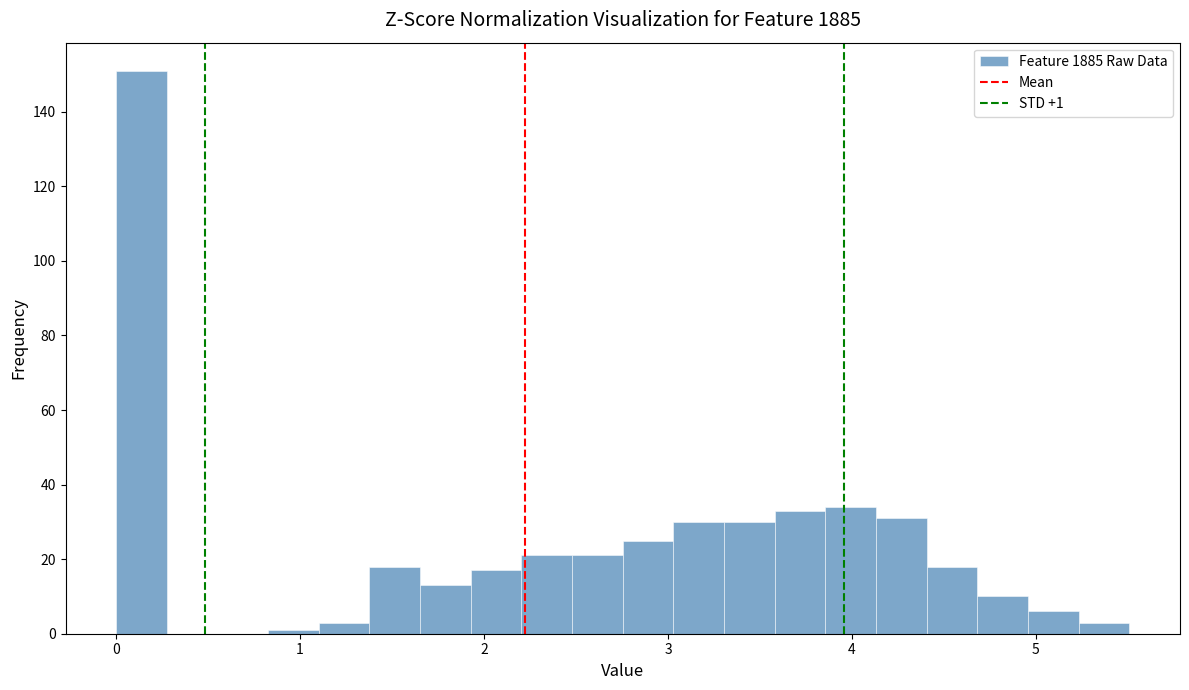

Read against the x-axis, roughly where is the centre of the tallest bar?

0.1